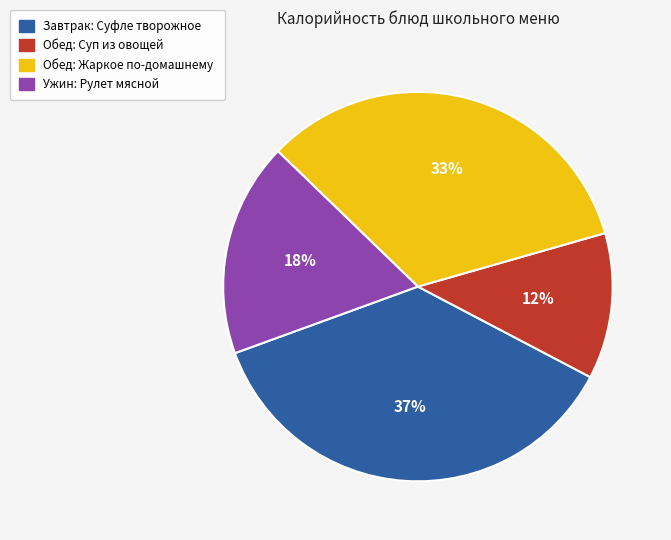

How many segments does this pie chart have?

4